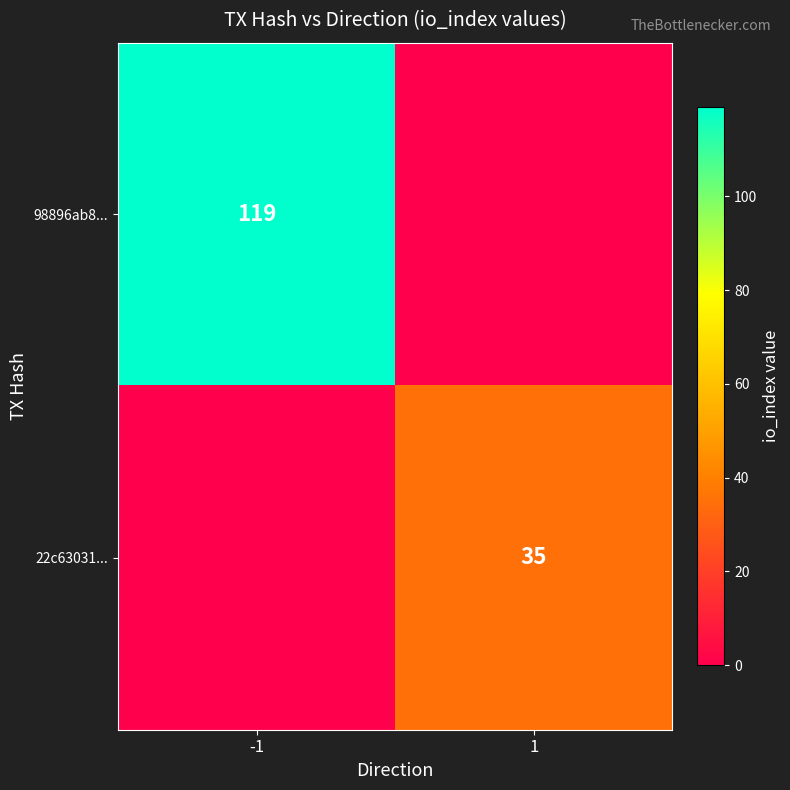

The value of 22c63031... at 1 is 35. True or false?

True